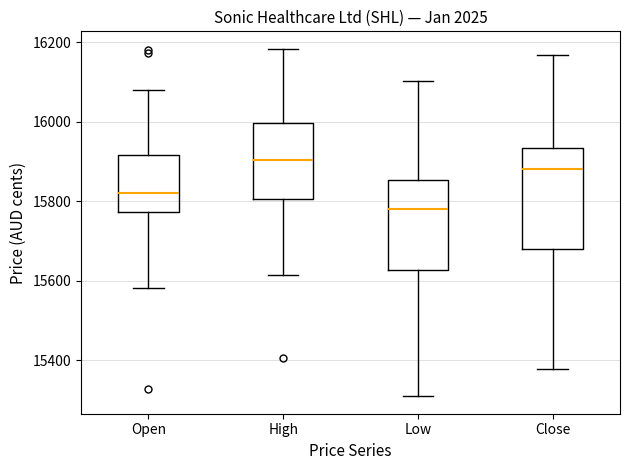

Reading left to right, read every box against the y-axis: the position of its median line, the range the box covers, and the ends of its whiskers. The values are not printed on the chart, so give them approximately, as read against the axis.

Open: median 15820, box 15780 to 15920, whiskers 15580 to 16080
High: median 15900, box 15800 to 16000, whiskers 15620 to 16180
Low: median 15780, box 15620 to 15860, whiskers 15300 to 16100
Close: median 15880, box 15680 to 15940, whiskers 15380 to 16160